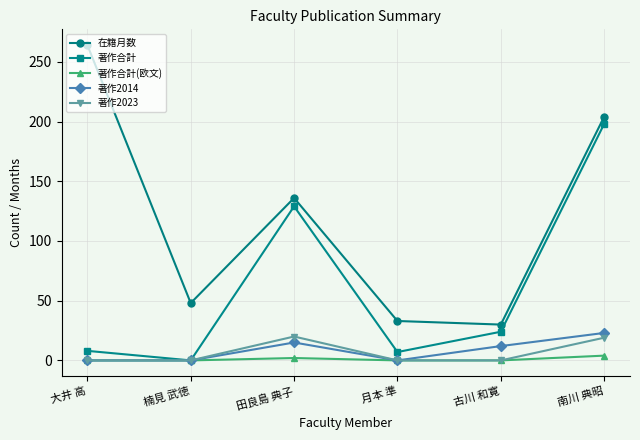

True or false: 著作2014 and 在籍月数 intersect in this chart.

False